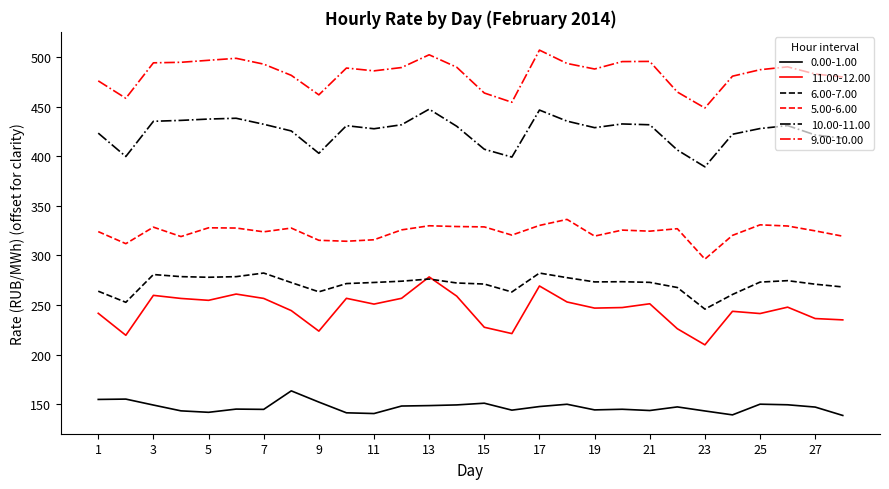

True or false: 0.00-1.00 and 10.00-11.00 intersect in this chart.

False